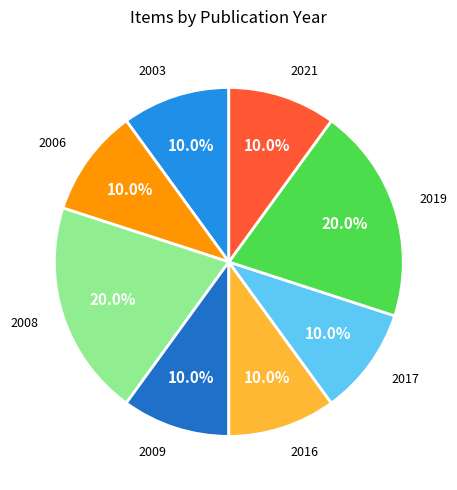

Combined, what portion of the pie is 2016 and 2019?

30.0%